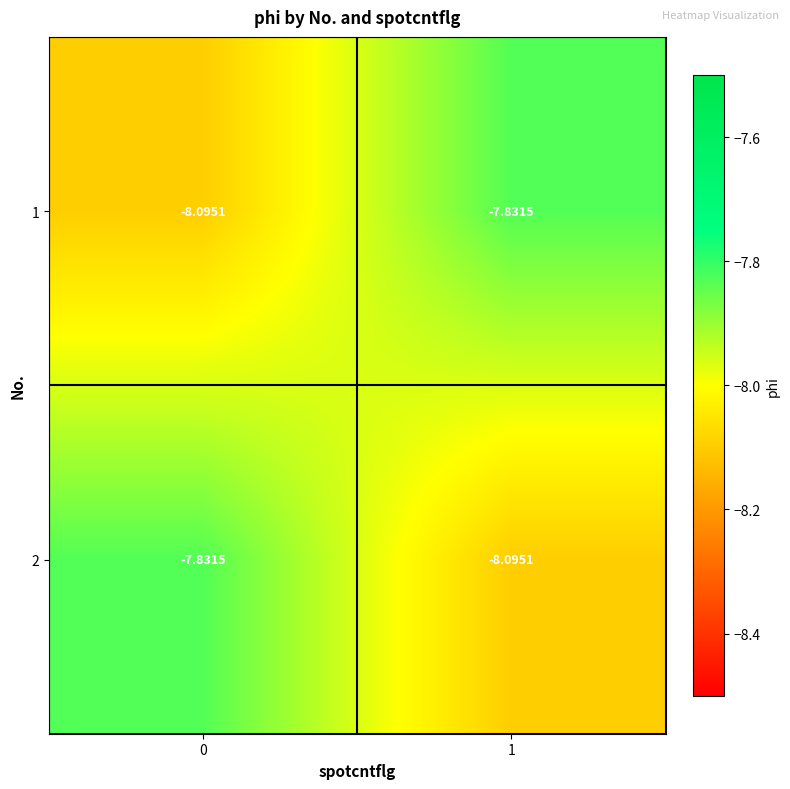

Is the value of 1 at 0 greater than the value of 2 at 0?

No